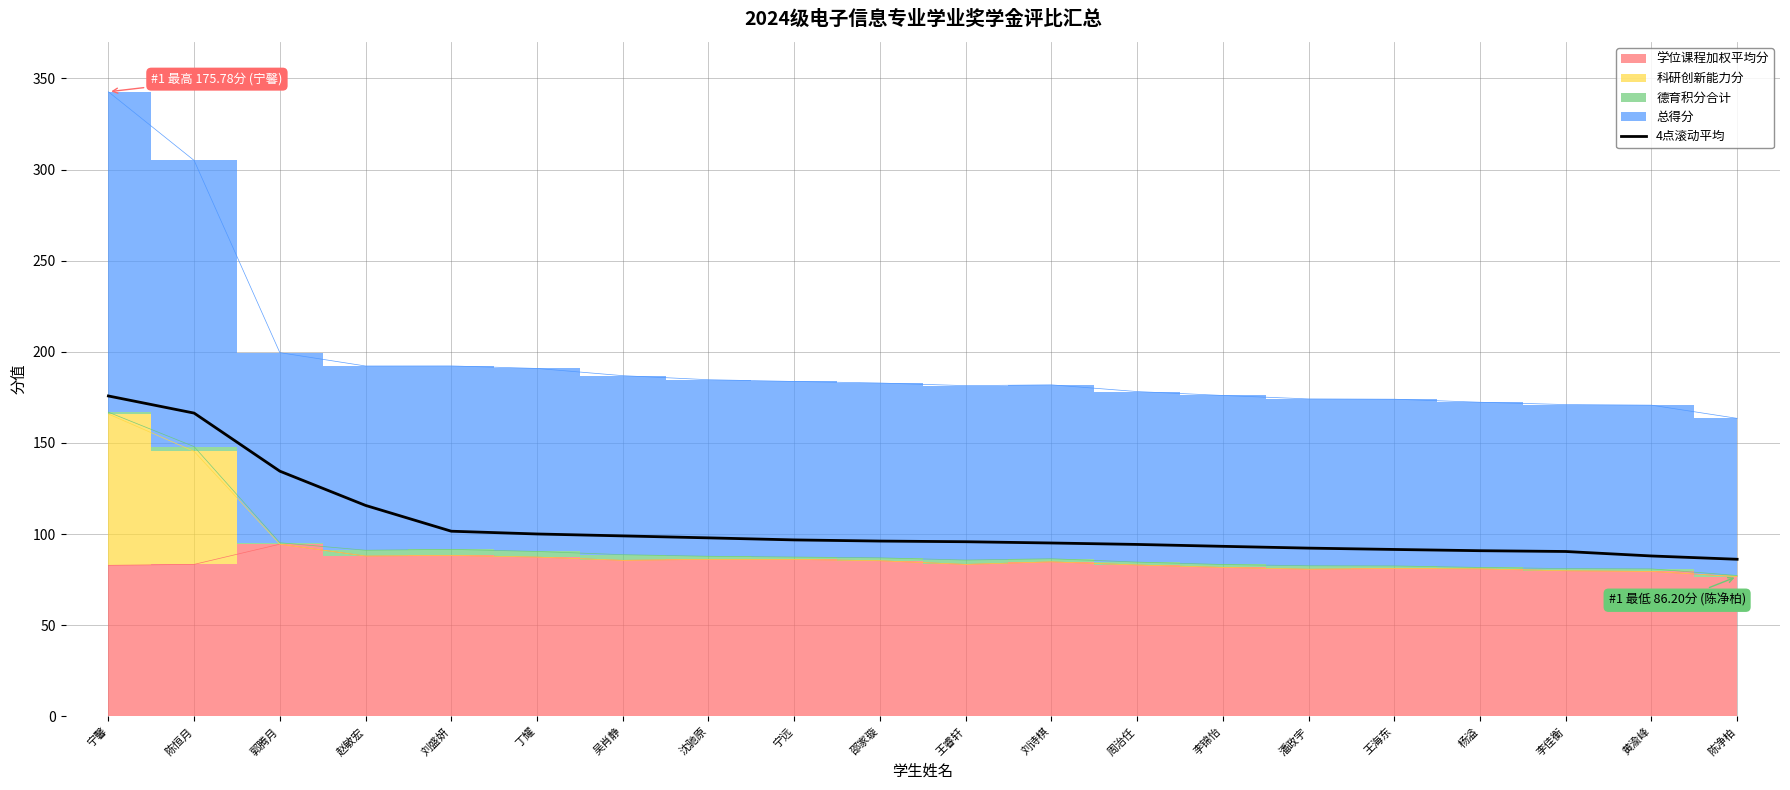

How many data points does each series have?

20